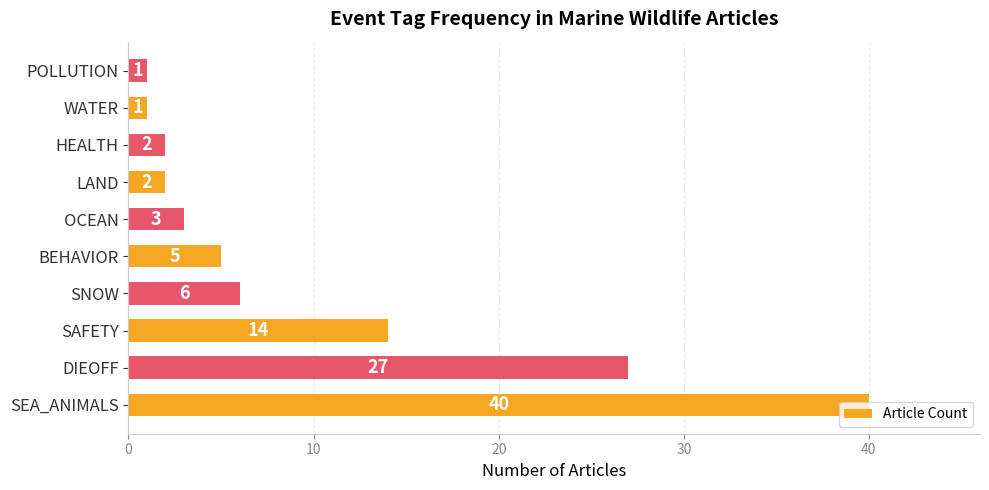

What is the change in value from SEA_ANIMALS to HEALTH?

-38